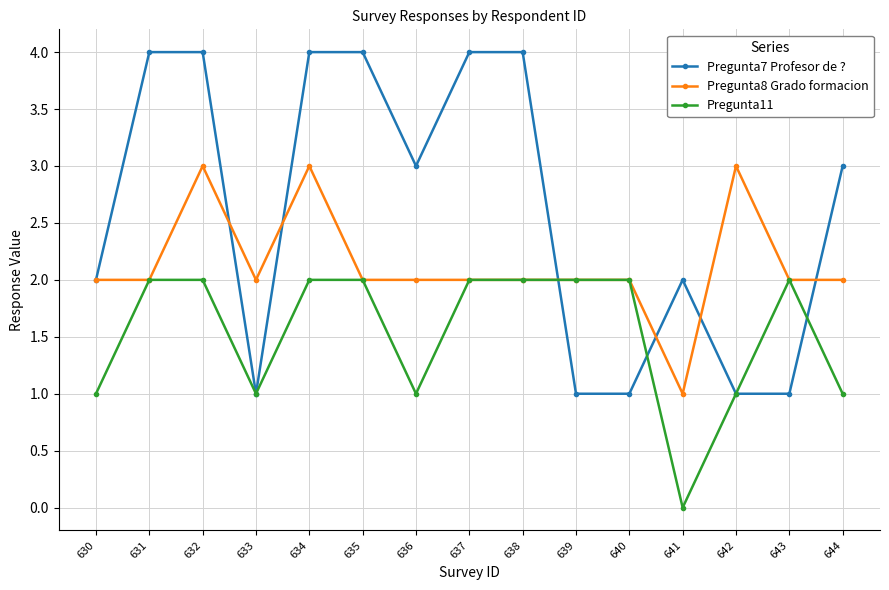

Count the number of categories in the chart.

15